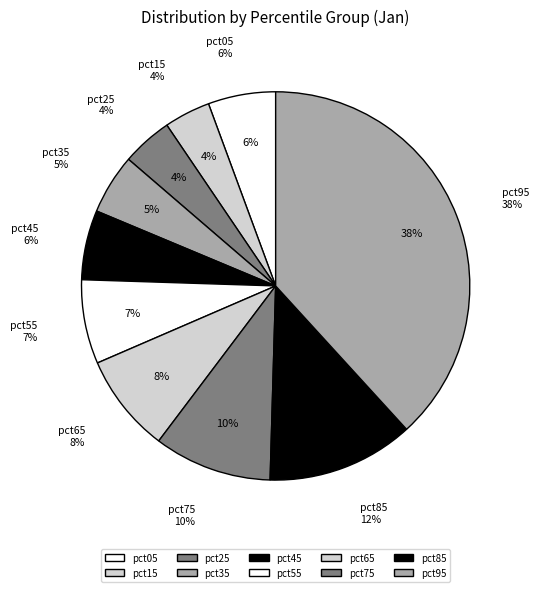

Do pct25 and pct95 together represent more than half of the pie?

No